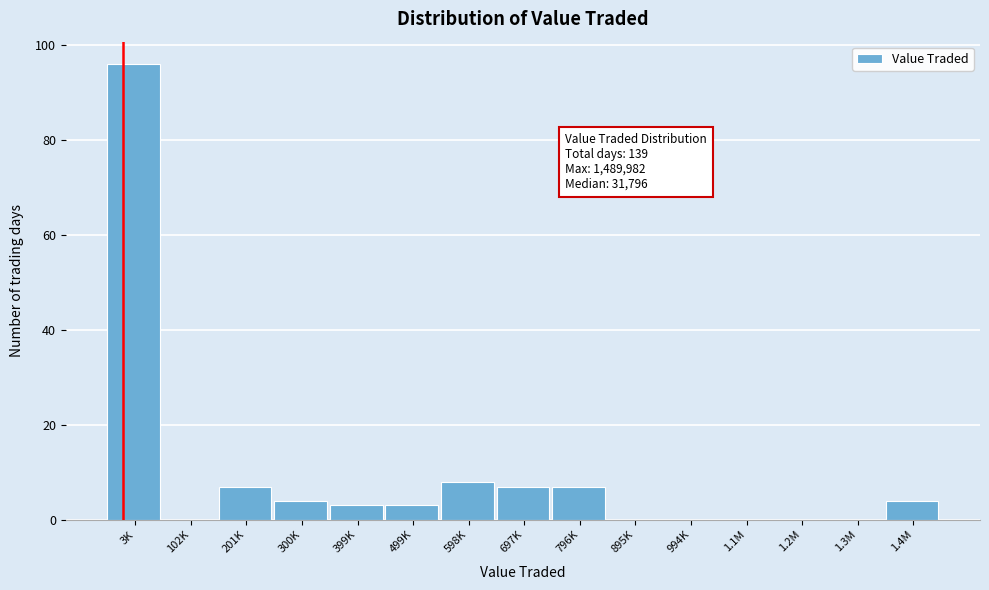

Reading left to right, extract all data points from this chart.

3K=96	102K=0	201K=7	300K=4	399K=3	499K=3	598K=8	697K=7	796K=7	895K=0	994K=0	1.1M=0	1.2M=0	1.3M=0	1.4M=4